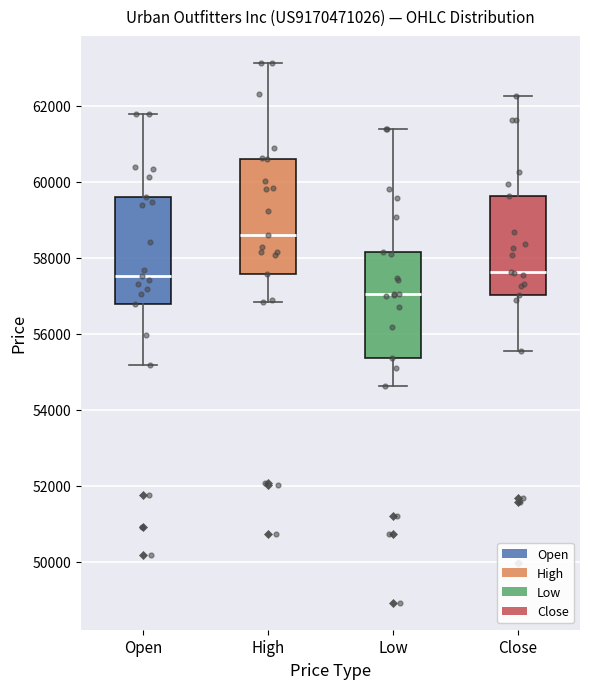

Reading left to right, read every box against the y-axis: the position of its median line, the range the box covers, and the ends of its whiskers. The values are not printed on the chart, so give them approximately, as read against the axis.

Open: median 57600, box 56800 to 59600, whiskers 55200 to 61800
High: median 58600, box 57600 to 60600, whiskers 56800 to 63200
Low: median 57000, box 55400 to 58200, whiskers 54600 to 61400
Close: median 57600, box 57000 to 59600, whiskers 55600 to 62200